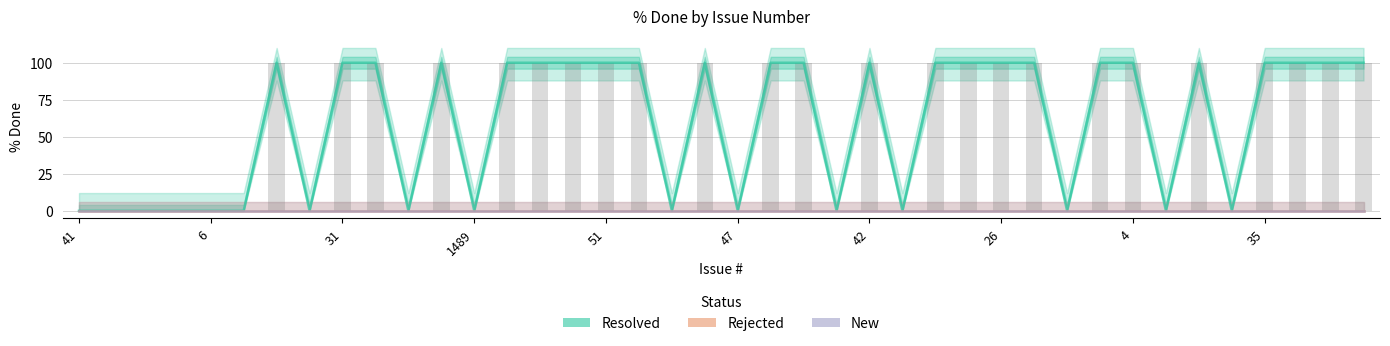

What is the spread (max minus min) of values at 32?

100